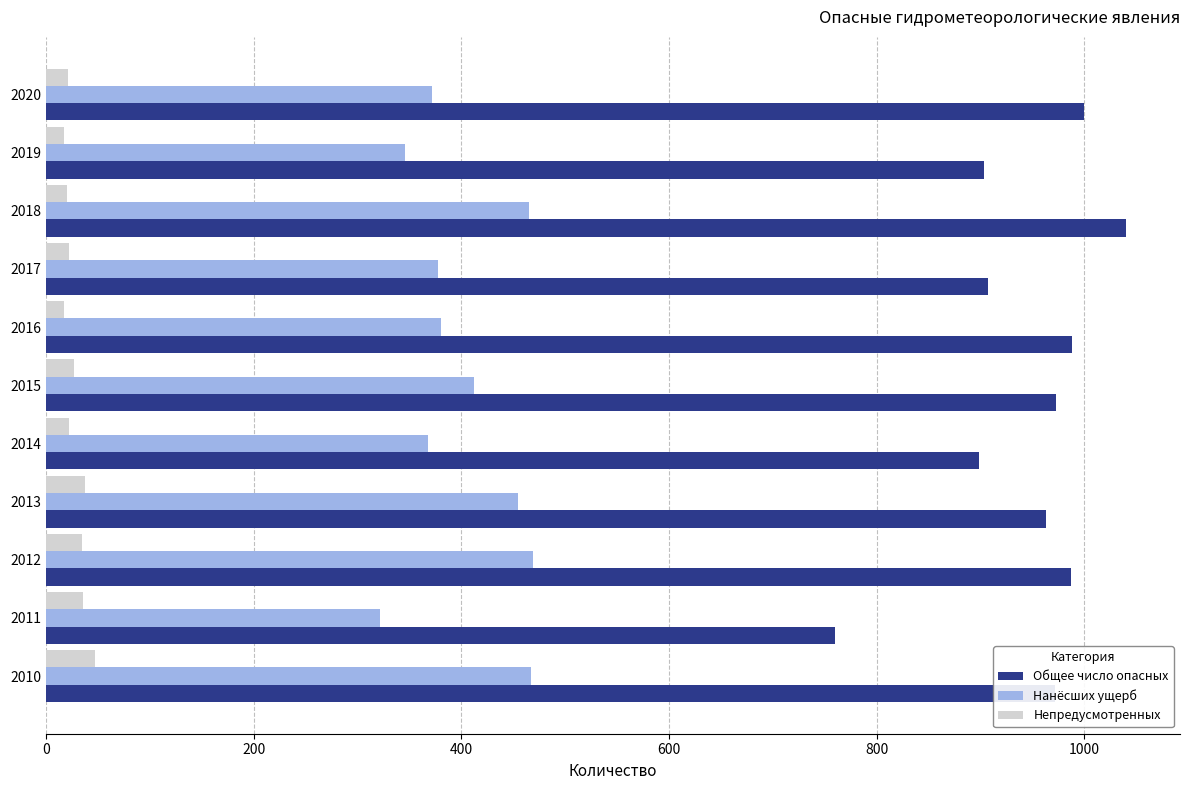

What is the lowest value of the Нанёсших ущерб series?

322